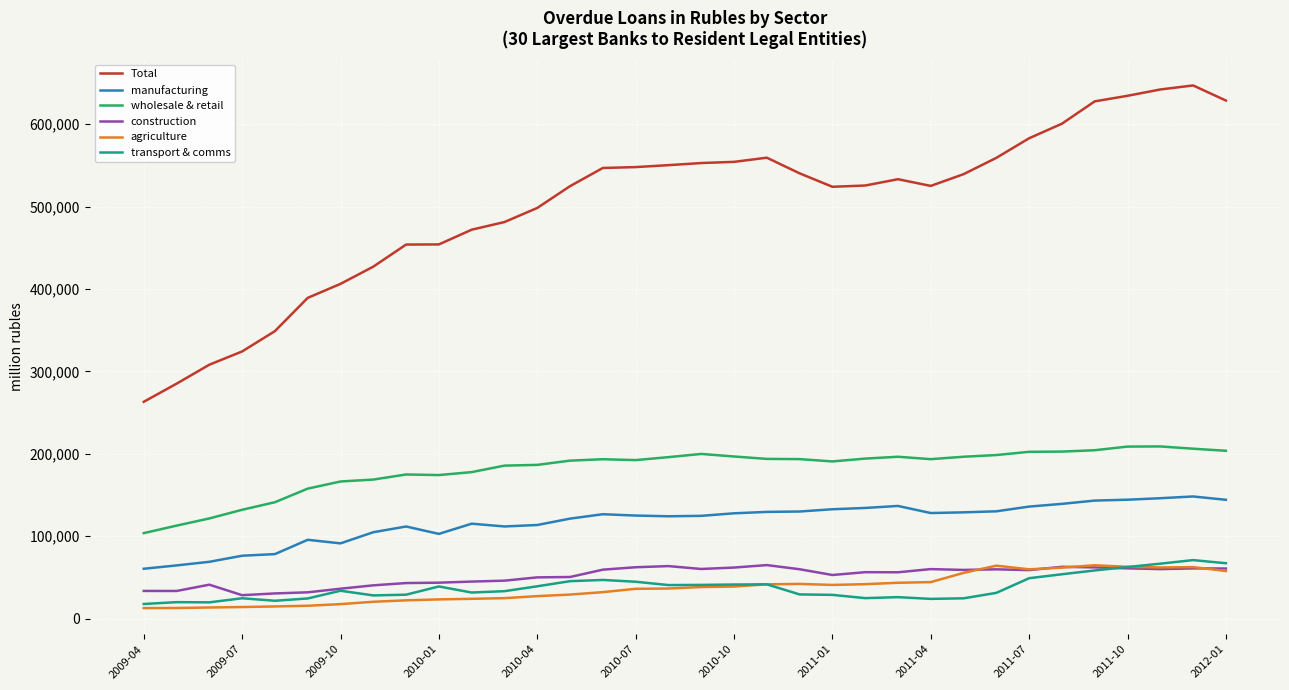

True or false: manufacturing and Total cross at least once.

False